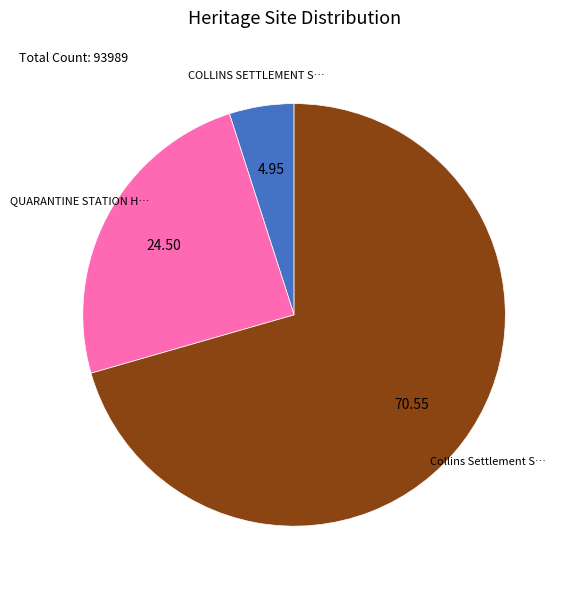

Is there a majority slice in this chart?

Yes